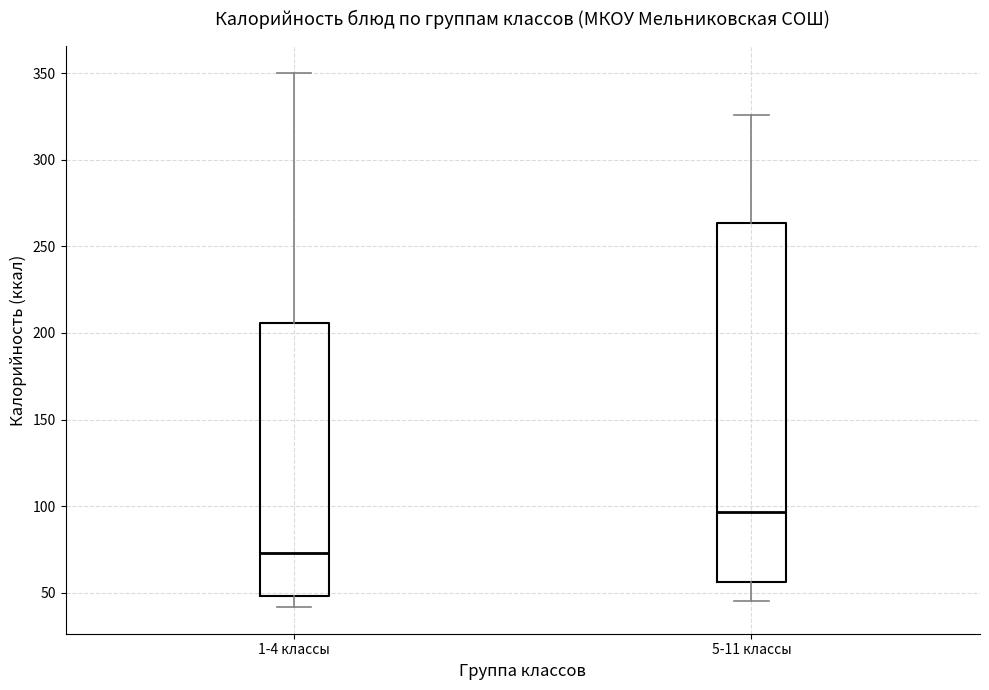

Which box is the tallest, from its lower edge to its upper edge?

5-11 классы